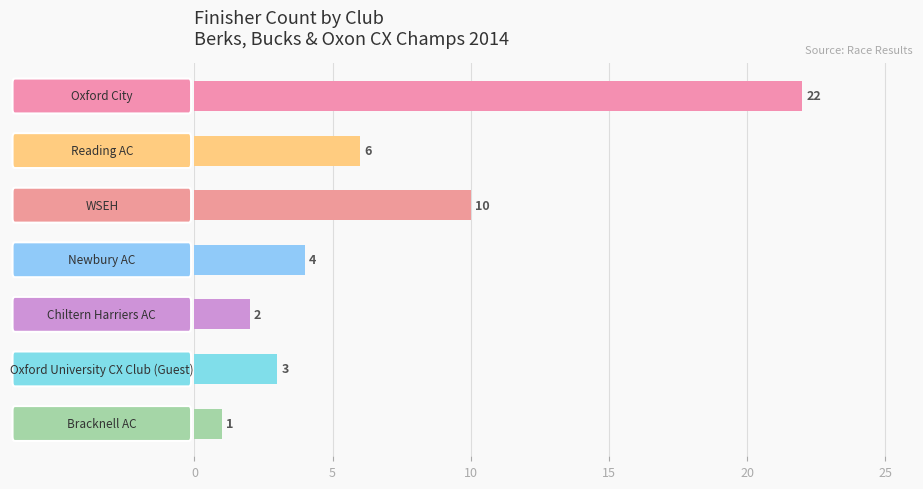

What is the value of the 7th bar from the top?

1